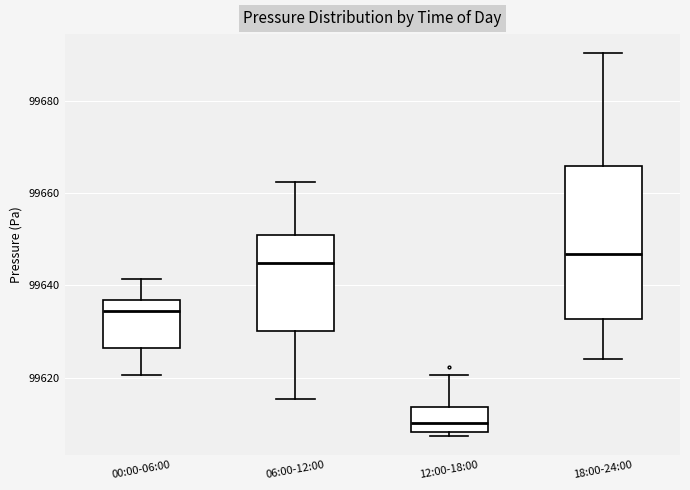

Reading left to right, transcribe this box plot: for each box, give where its median line is, the range the box spans, and where its two whiskers end, as read against the y-axis. The values are not printed on the chart, so give them approximately, as read against the axis.

00:00-06:00: median 99634, box 99626 to 99636, whiskers 99620 to 99642
06:00-12:00: median 99644, box 99630 to 99650, whiskers 99616 to 99662
12:00-18:00: median 99610, box 99608 to 99614, whiskers 99608 (just below the box's lower edge) to 99620
18:00-24:00: median 99646, box 99632 to 99666, whiskers 99624 to 99690